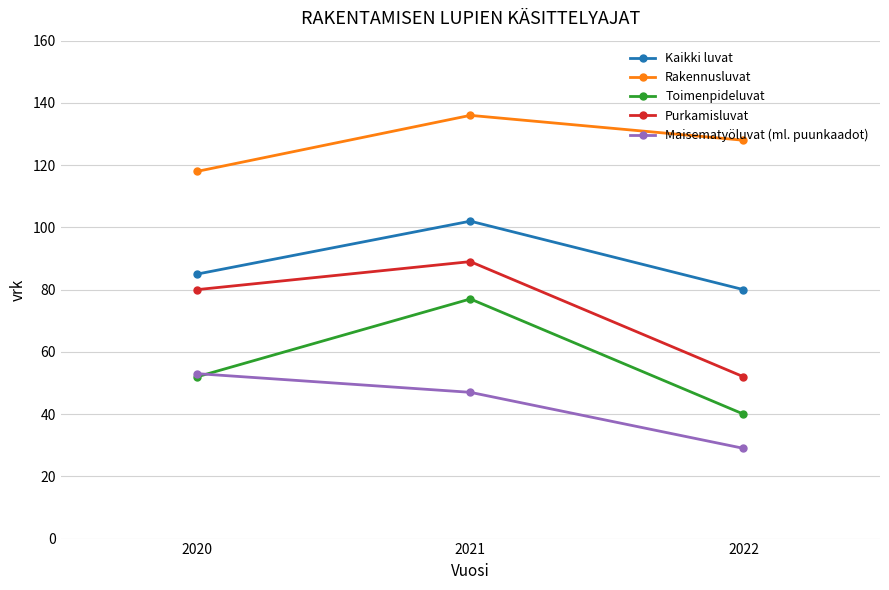

List the series in order of their peak value, highest first.

Rakennusluvat, Kaikki luvat, Purkamisluvat, Toimenpideluvat, Maisematyöluvat (ml. puunkaadot)